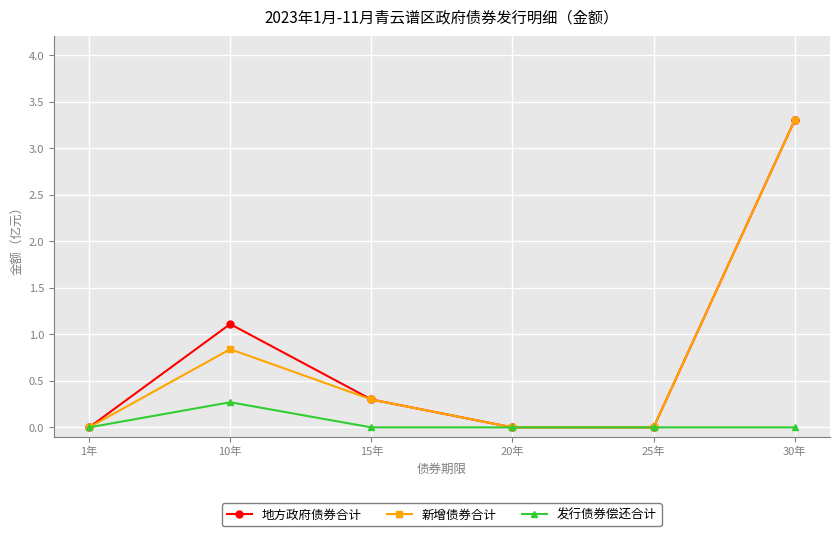

What is the label of the 1st point from the right?

30年